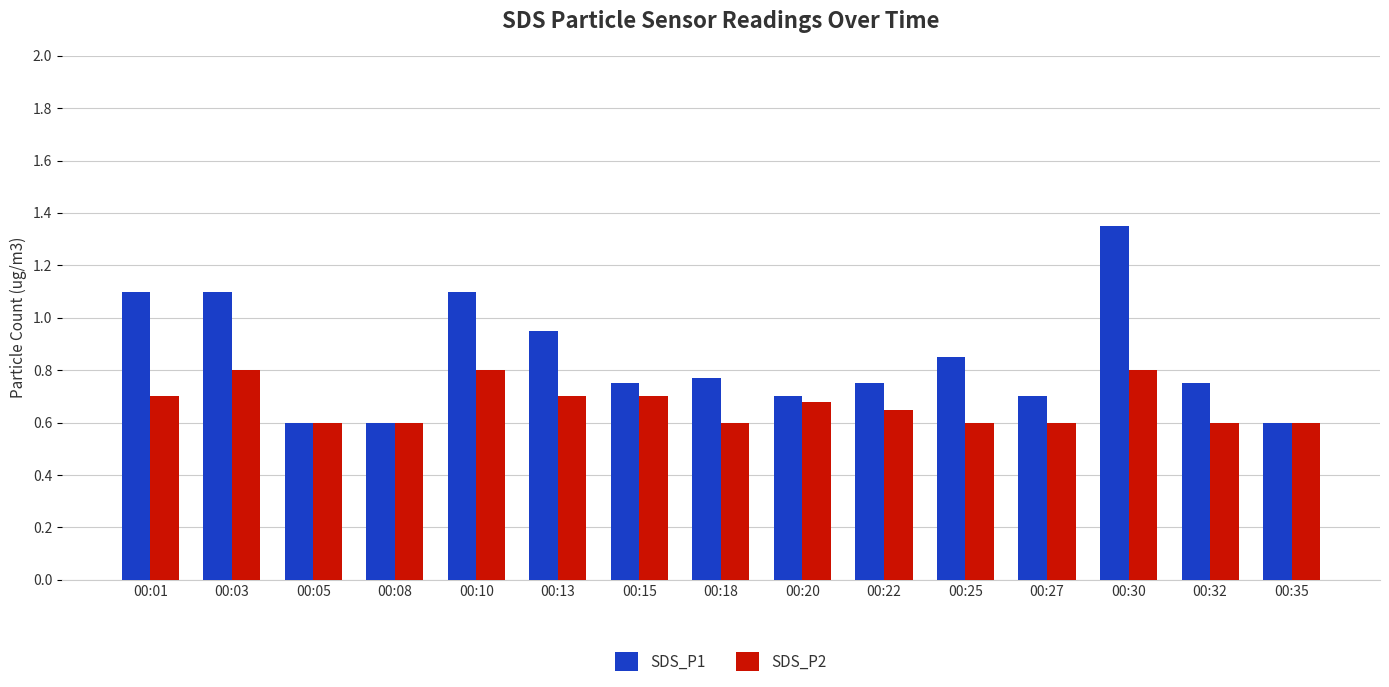

List the series in order of their peak value, lowest first.

SDS_P2, SDS_P1